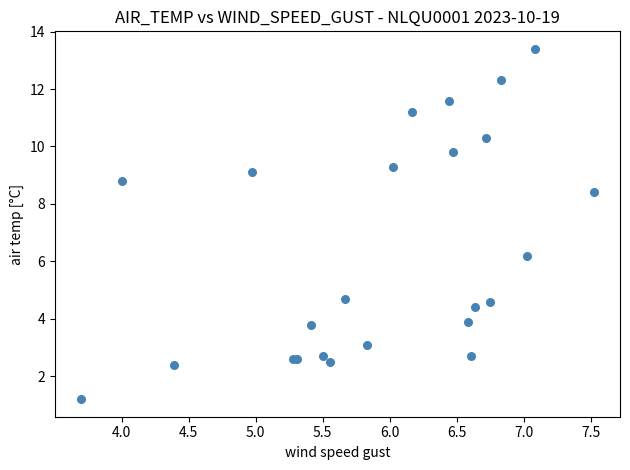

What Y value in the scatter plot is closest to 7?

6.2